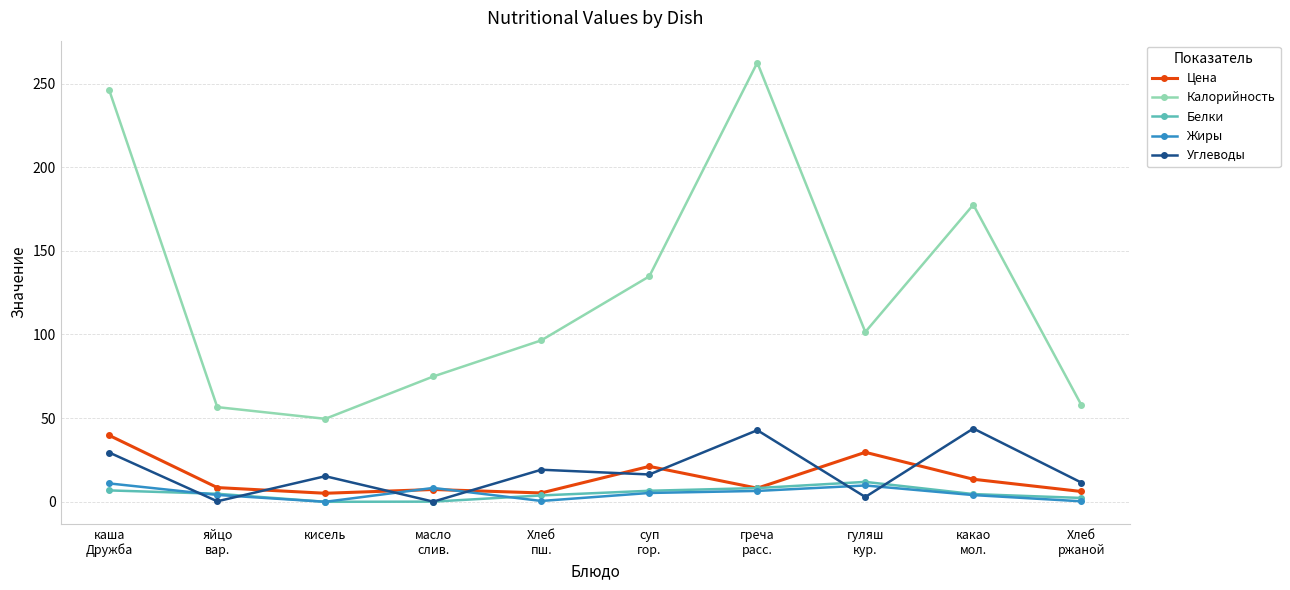

Is it true that Цена equals 4.6 at какао
мол.?

False